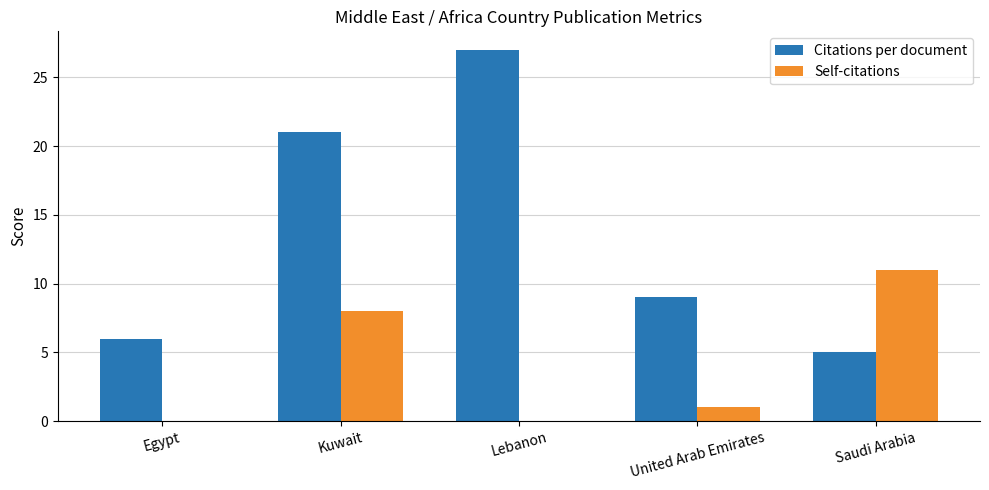

At which label is Citations per document closest to 16?

Kuwait